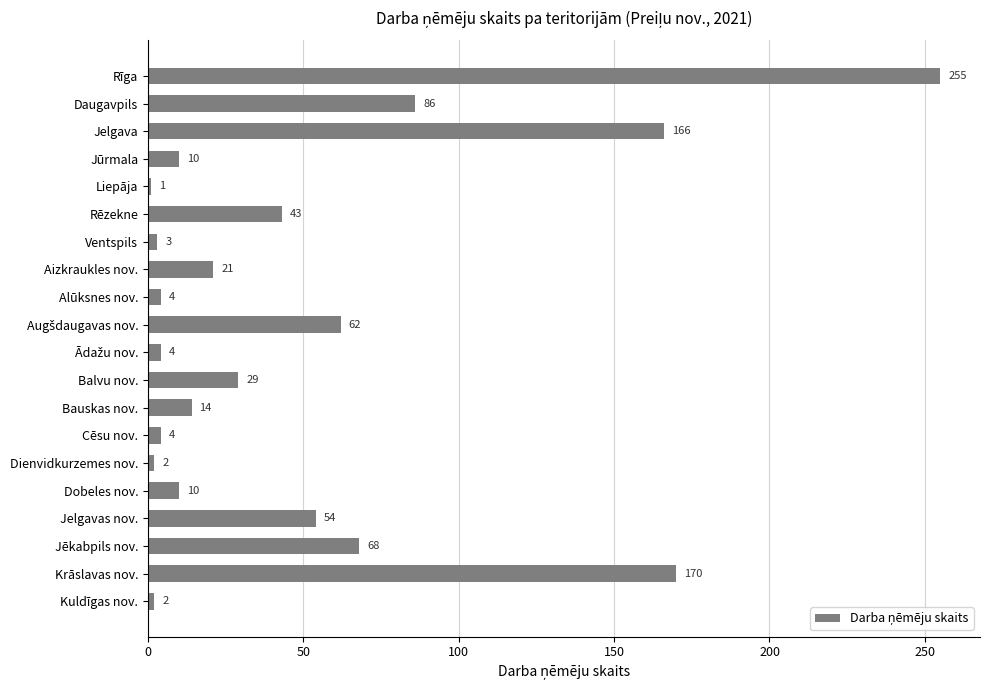

Does the chart contain stacked bars?

No